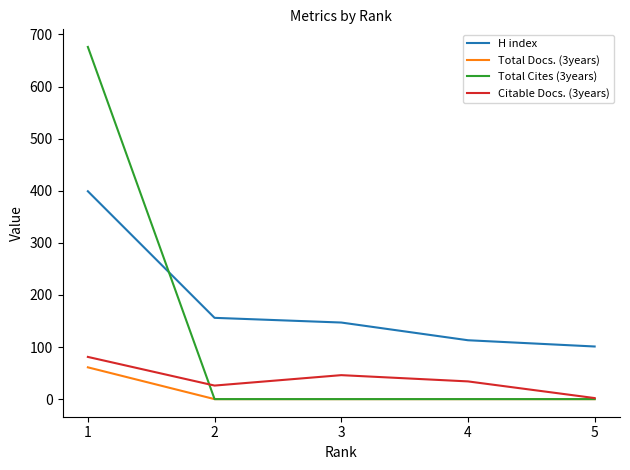

Is it true that H index equals 255 at 3?

False